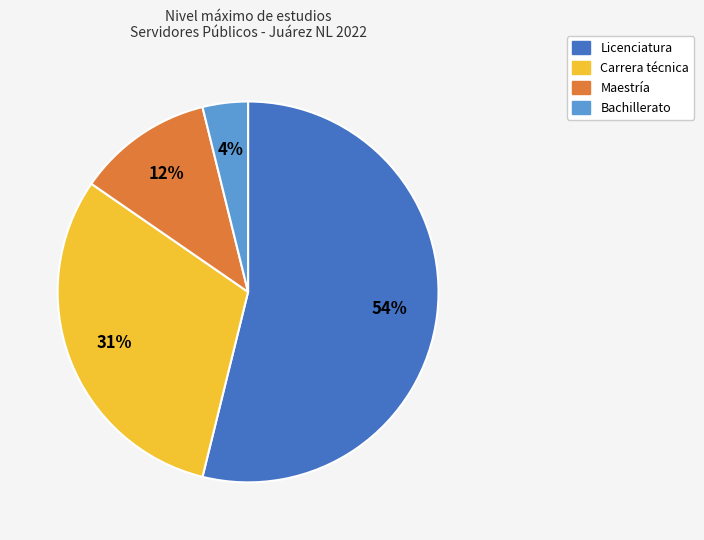

Count the number of slices in the pie.

4